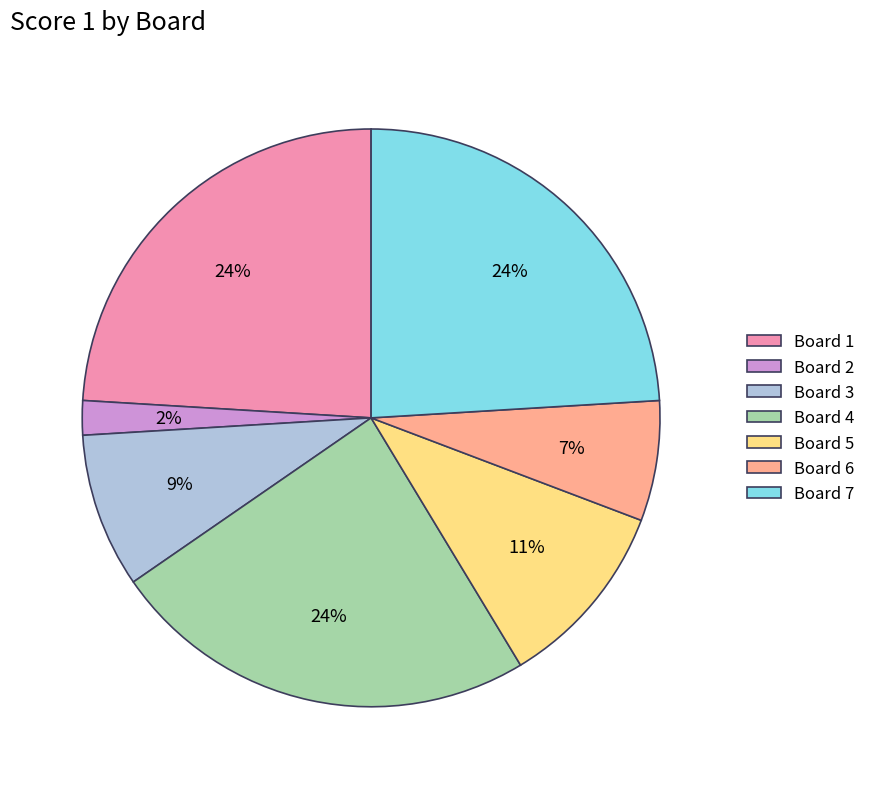

True or false: Board 4 accounts for 24% of the total.

True